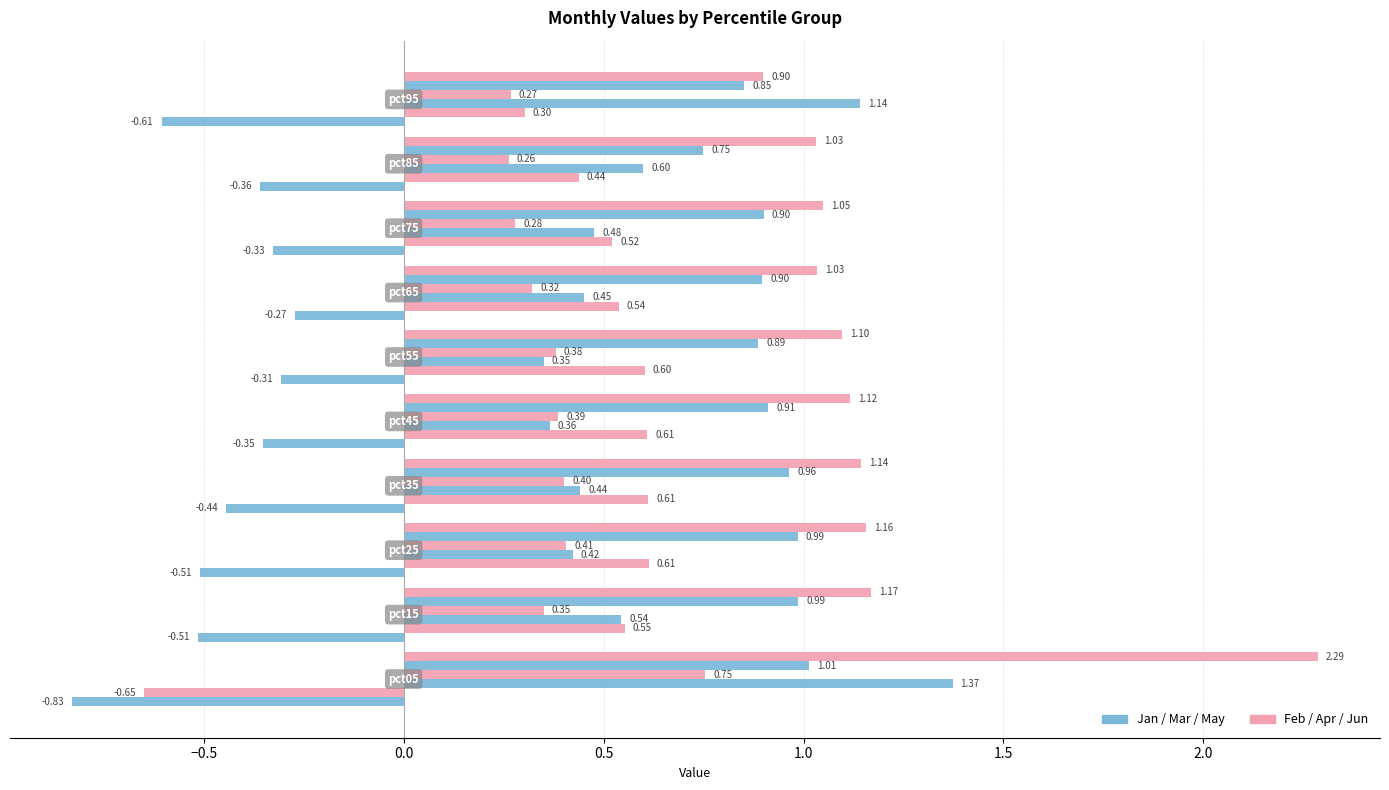

How many distinct data groups are displayed?

6